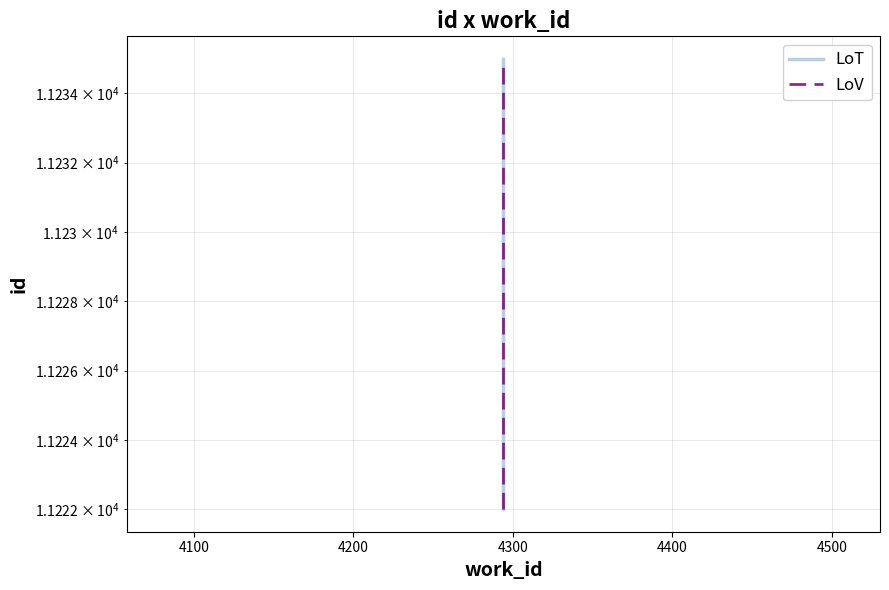

Reading left to right, list all the values displayed in this chart.

LoT: 11222	11223	11235
LoV: 11222	11223	11235